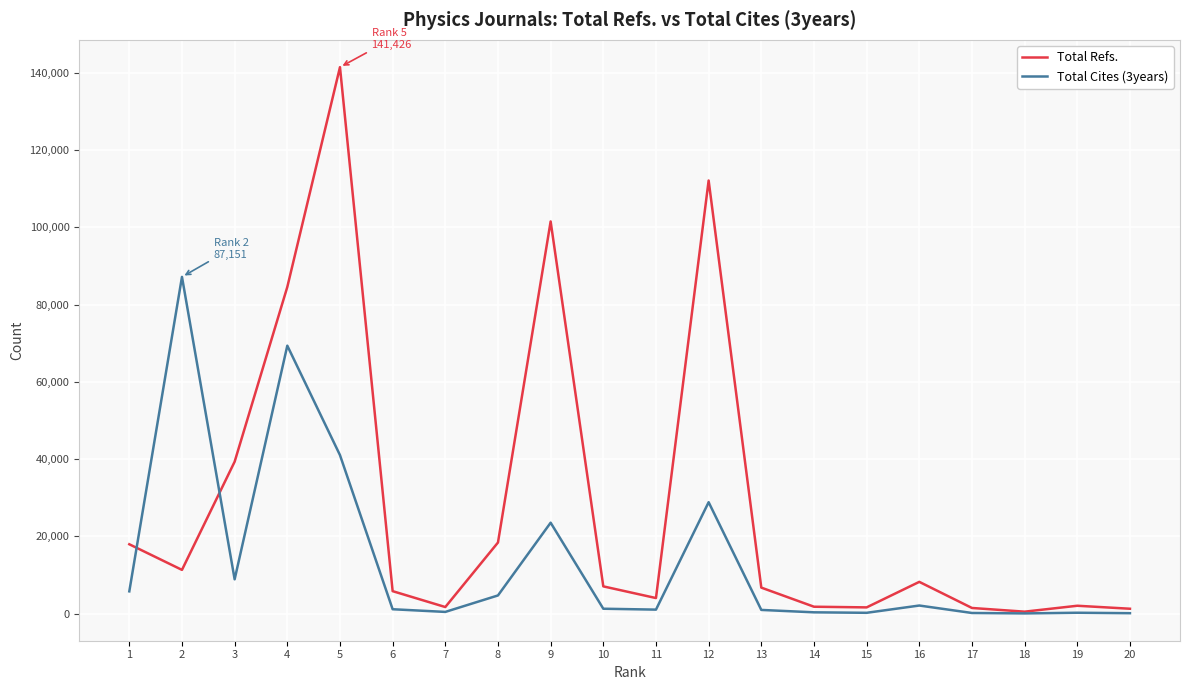

Count the number of data series in this chart.

2